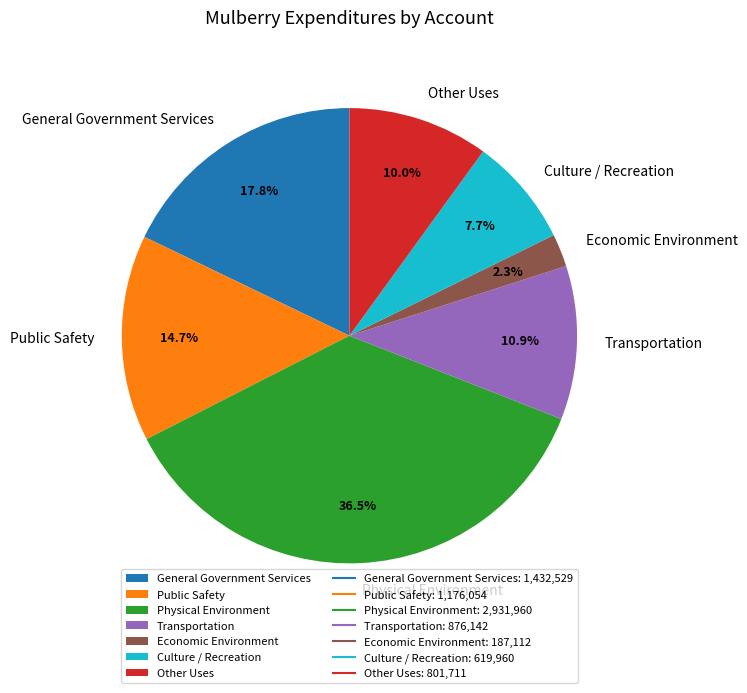

Which category has the biggest portion of the pie?

Physical Environment